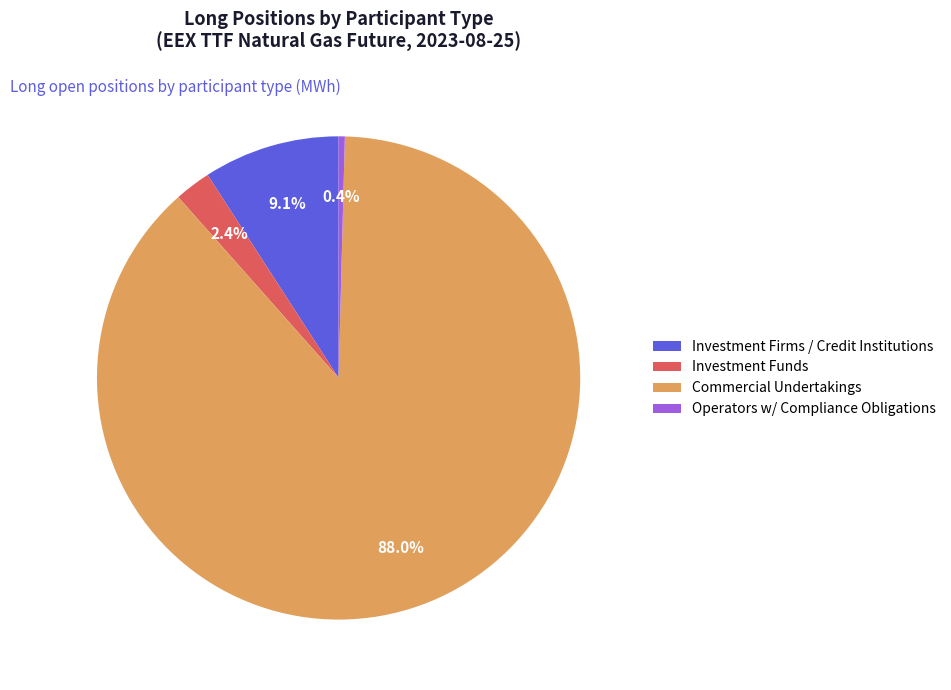

To the nearest percent, what is the difference between the largest and smallest slice percentages?

88%